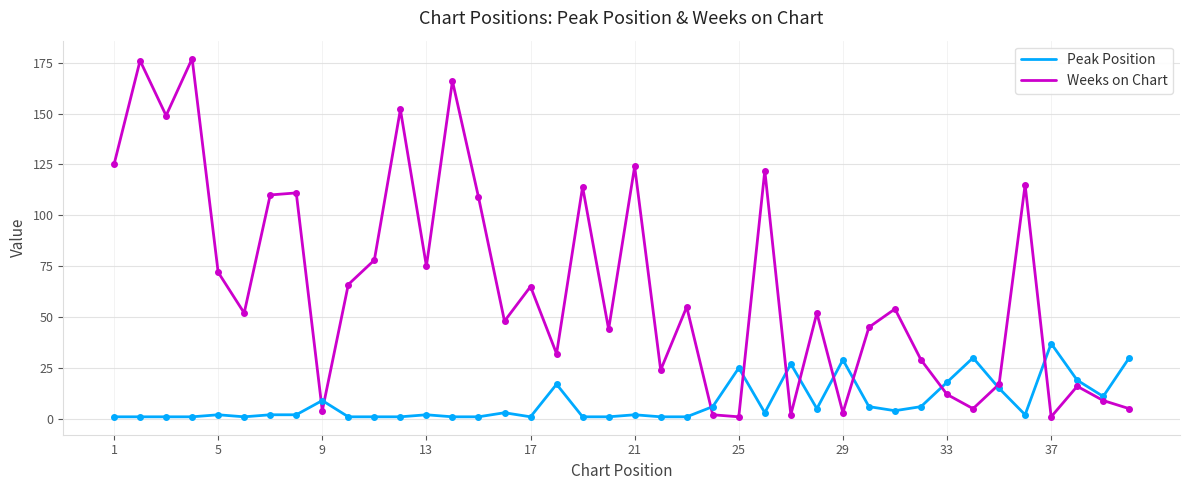

List the series in order of their peak value, highest first.

Weeks on Chart, Peak Position